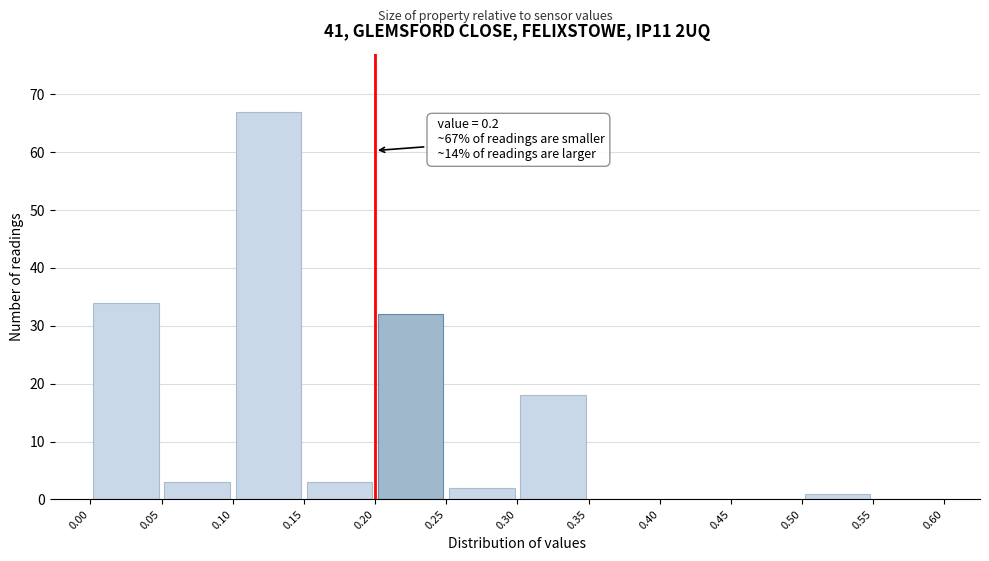

Which range on the x-axis has the tallest bar?

0.10 to 0.15